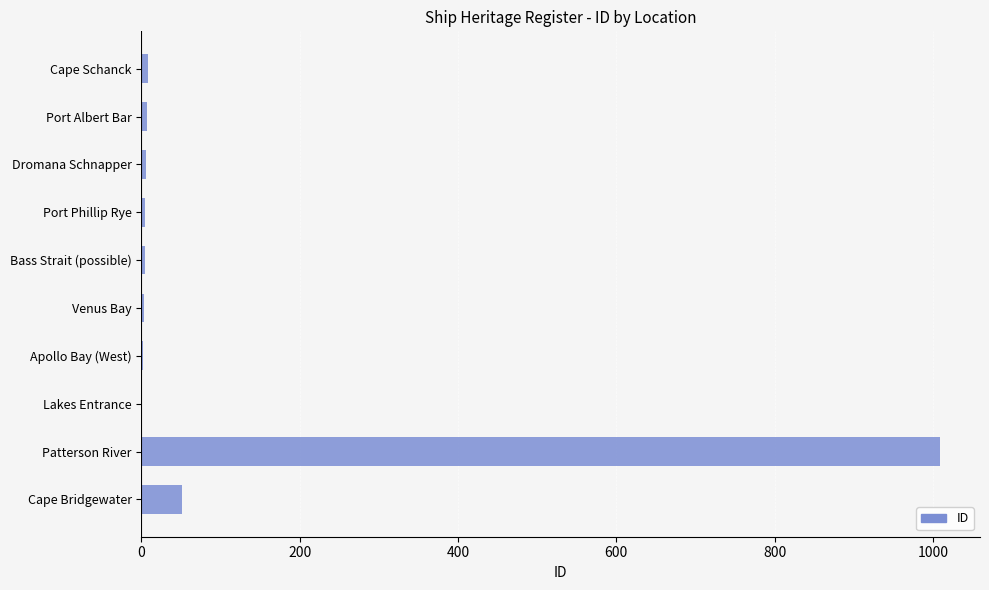

What is the sum of all values?

1096